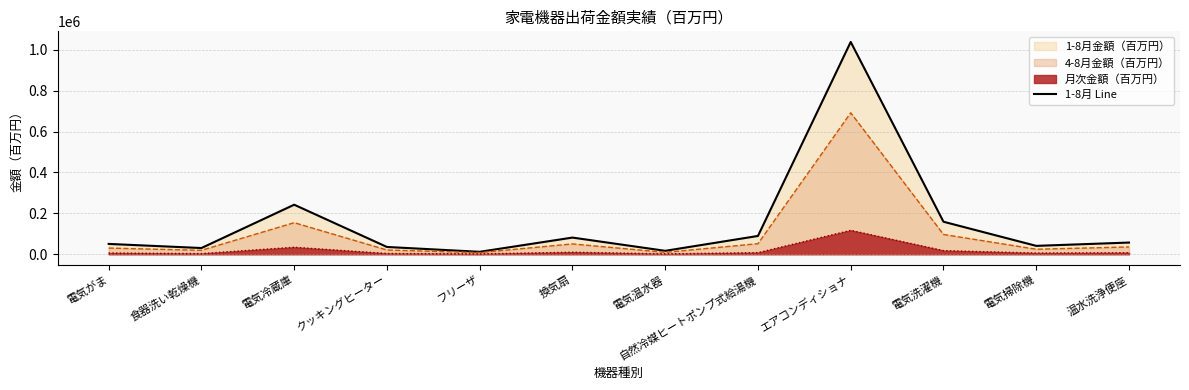

Rank the categories by value from lowest to highest.

フリーザ, 電気温水器, 食器洗い乾燥機, クッキングヒーター, 電気掃除機, 電気がま, 温水洗浄便座, 換気扇, 自然冷媒ヒートポンプ式給湯機, 電気洗濯機, 電気冷蔵庫, エアコンディショナ